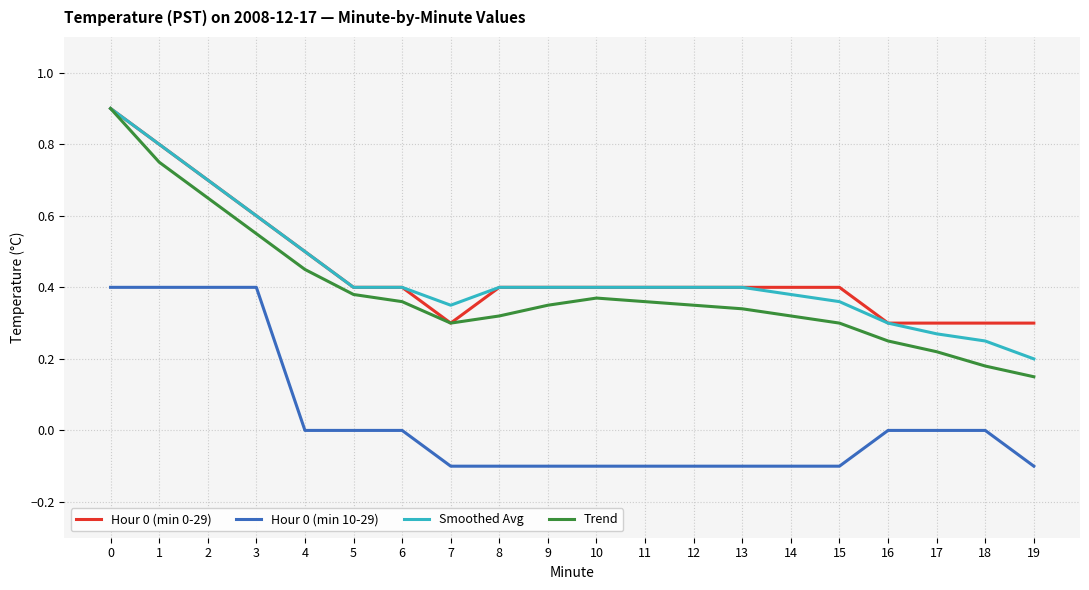

The Hour 0 (min 0-29) series shows 0.4 at 15. True or false?

True